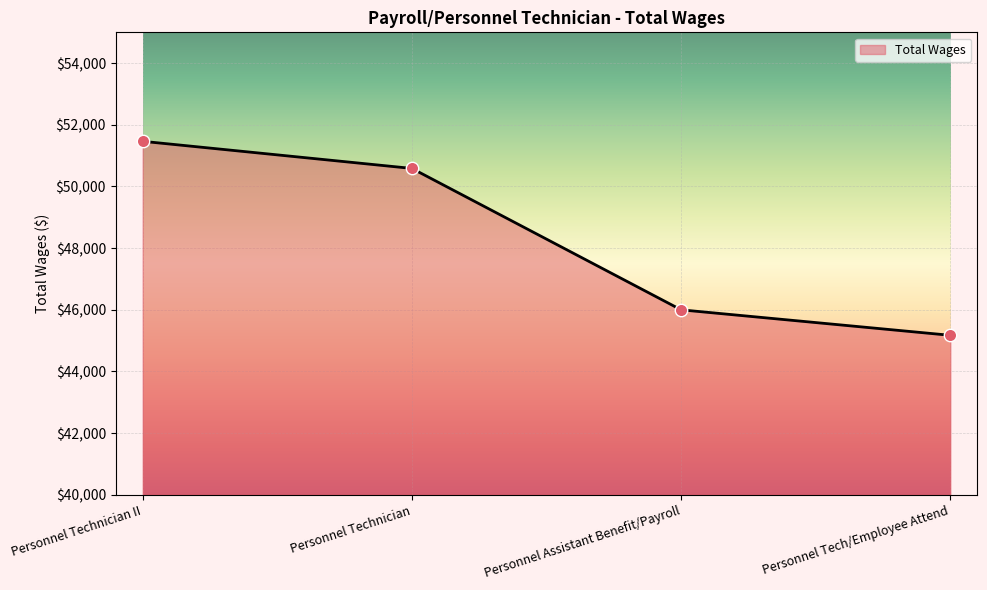

Approximately how many times larger is the value at Personnel Technician II compared to Personnel Tech/Employee Attend?

1.1